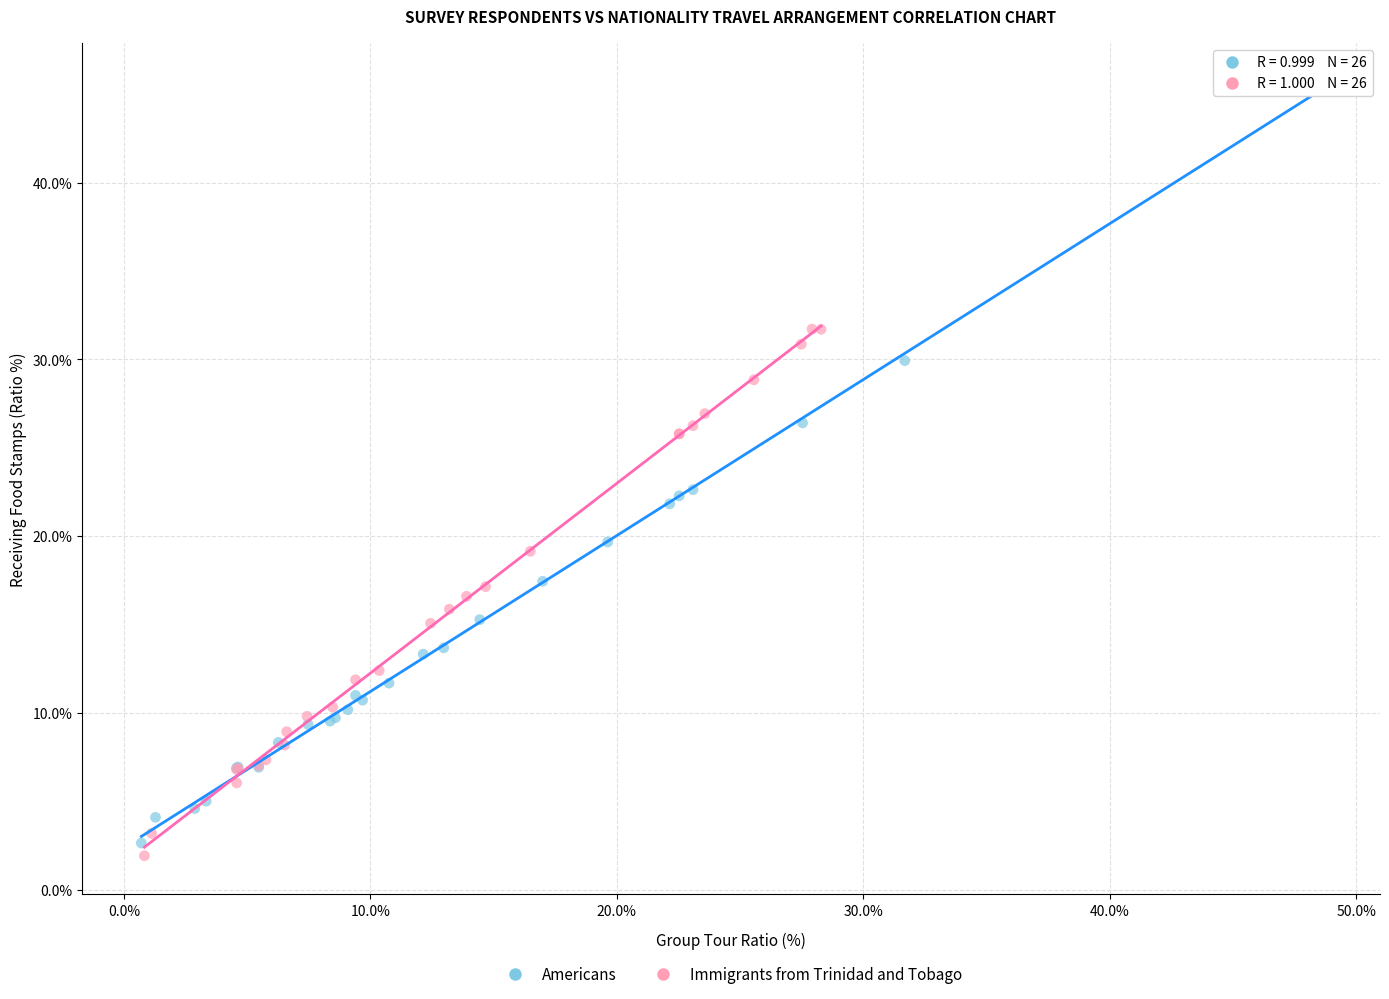

Which series reaches the maximum Y coordinate?

Americans